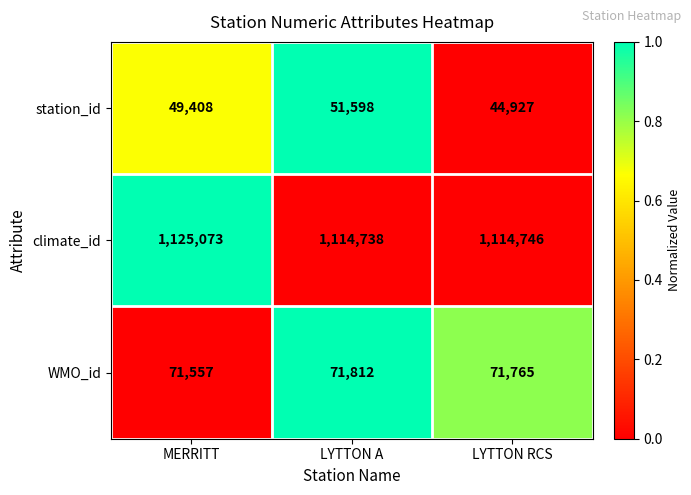

What is the average value of the WMO_id series?

71711